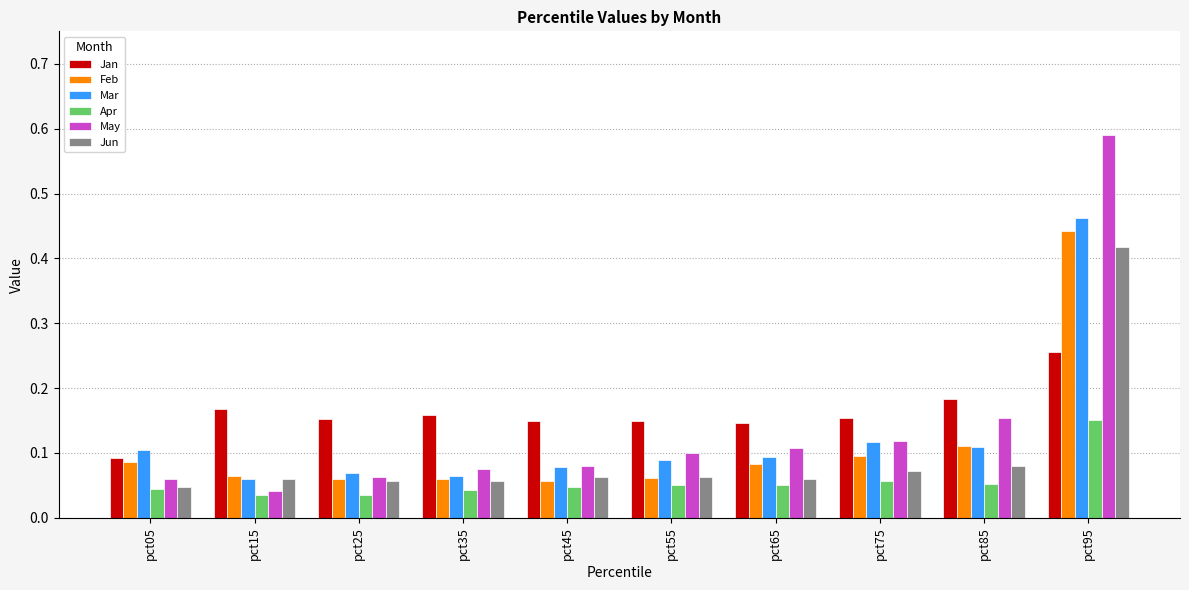

Which series has the largest range (max minus min)?

May